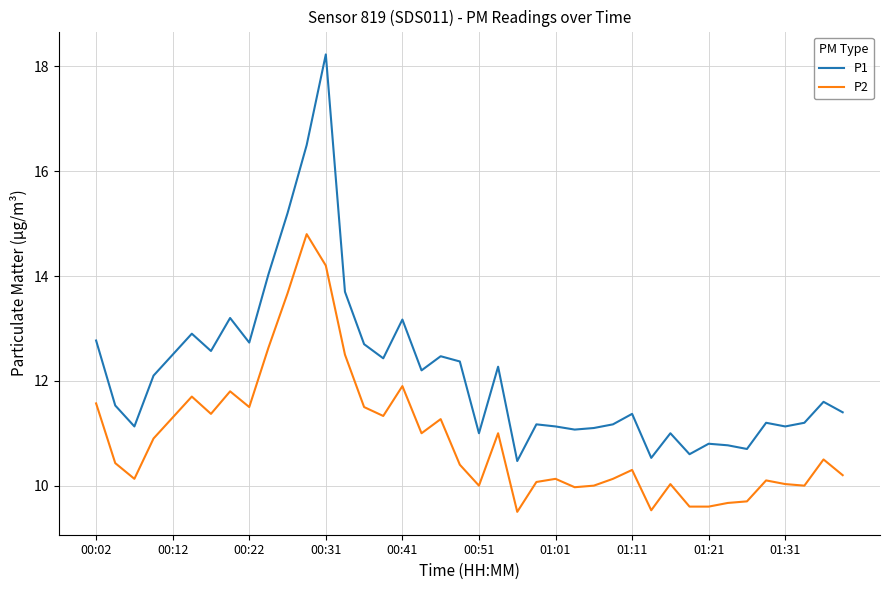

List the series in order of their overall mean, lowest first.

P2, P1